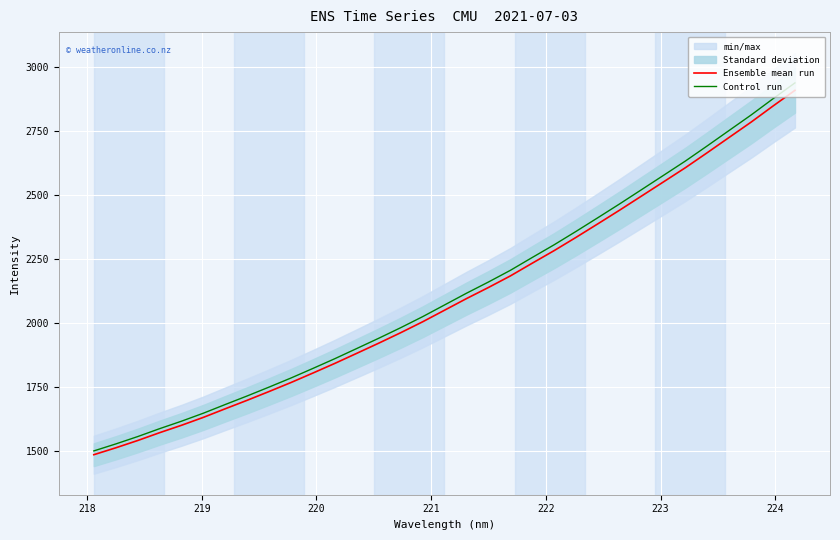

What is the maximum value for Ensemble mean run?

2907.4